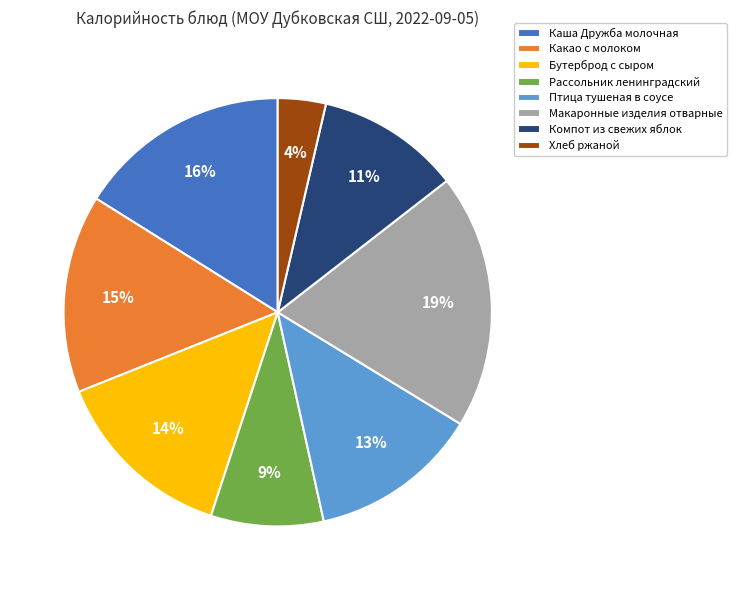

Is it true that Компот из свежих яблок is 11% of the pie?

True